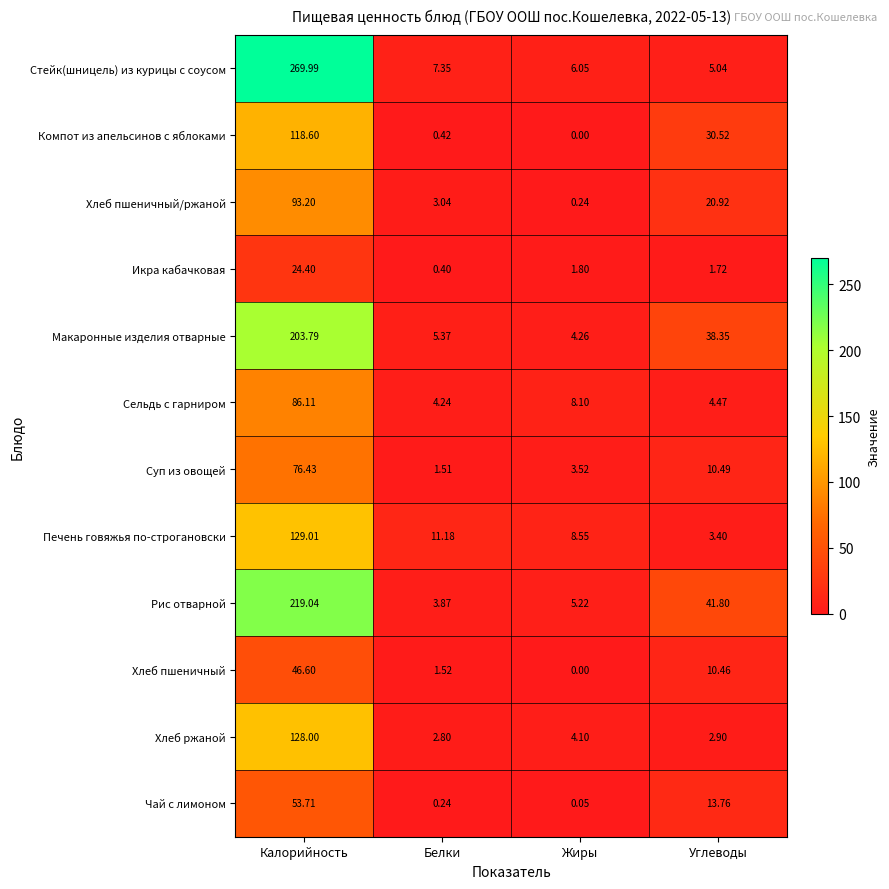

Count the number of categories in the chart.

4